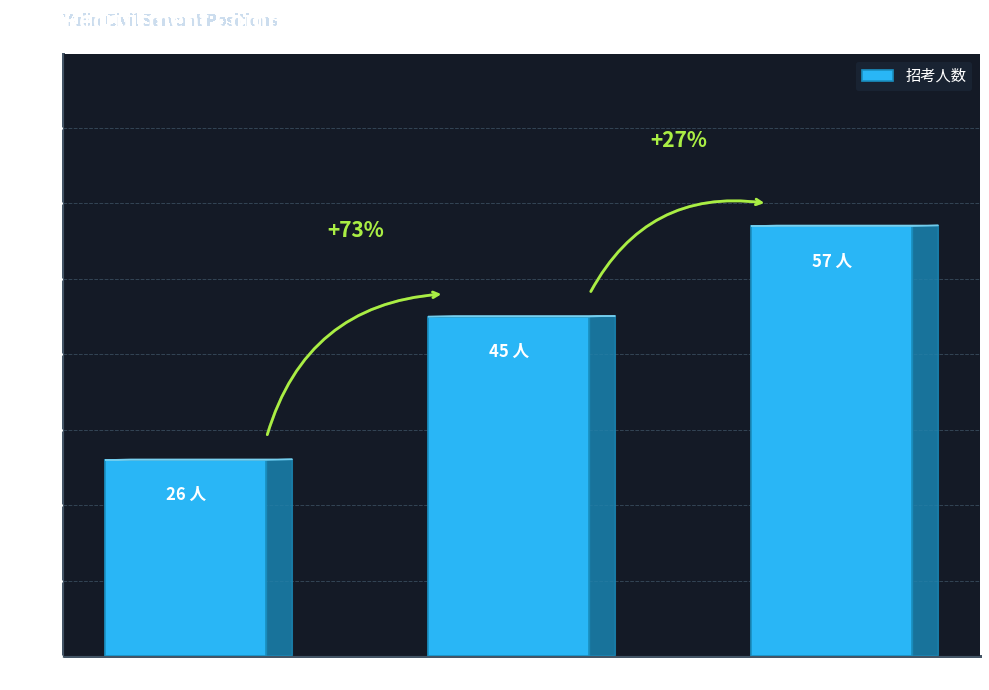

Reading left to right, what are all the values shown in this chart?

26	45	57